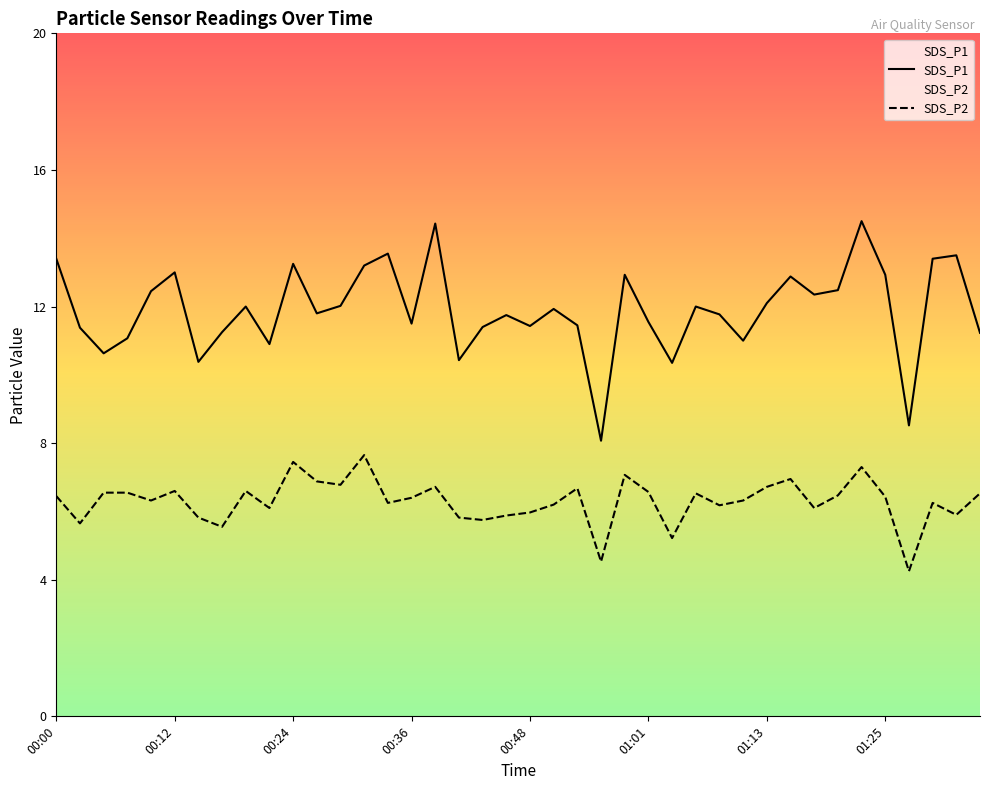

Reading right to left, transcribe all the data shown in this chart.

SDS_P1: 11.2	13.5	13.4	8.5	12.9	14.5	12.5	12.3	12.9	12.1	11.0	11.8	12.0	10.3	11.6	12.9	8.1	11.4	11.9	11.4	11.8	11.4	10.4	14.4	11.5	13.6	13.2	12.0	11.8	13.2	10.9	12.0	11.2	10.4	13.0	12.4	11.1	10.6	11.4	13.4
SDS_P2: 6.5	5.9	6.2	4.2	6.4	7.3	6.5	6.1	7.0	6.7	6.3	6.2	6.5	5.2	6.6	7.1	4.5	6.7	6.2	6.0	5.9	5.8	5.8	6.7	6.4	6.2	7.7	6.8	6.9	7.5	6.1	6.6	5.5	5.8	6.6	6.3	6.5	6.5	5.7	6.5